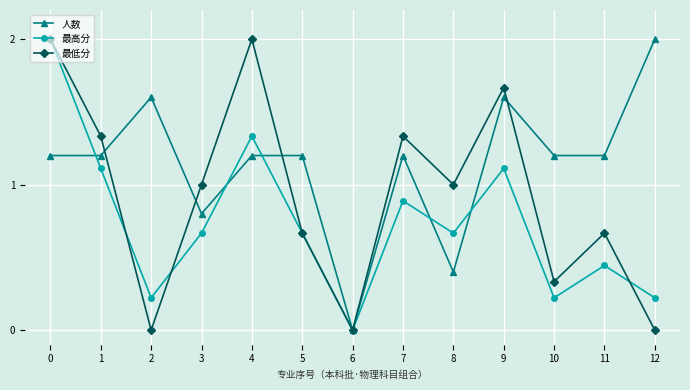

Which category has the lowest value in the 人数 series?

6